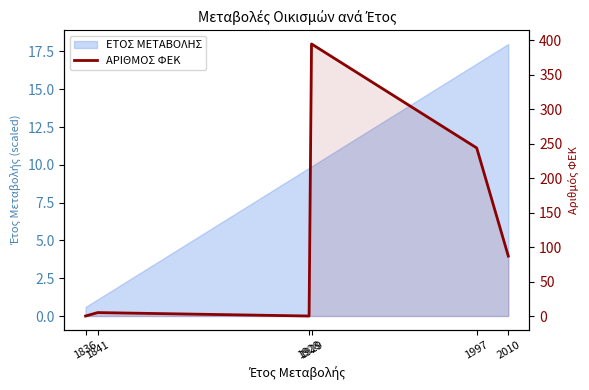

Where is the first local minimum?

1928